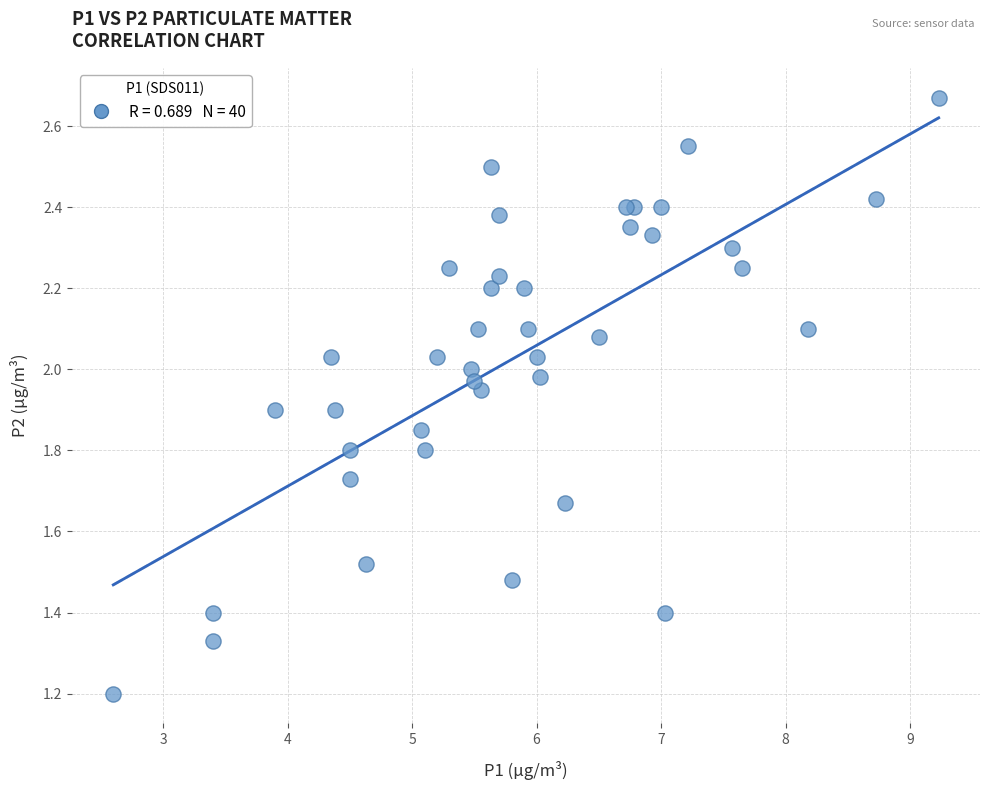

What Y value in the scatter plot is closest to 1?

1.2